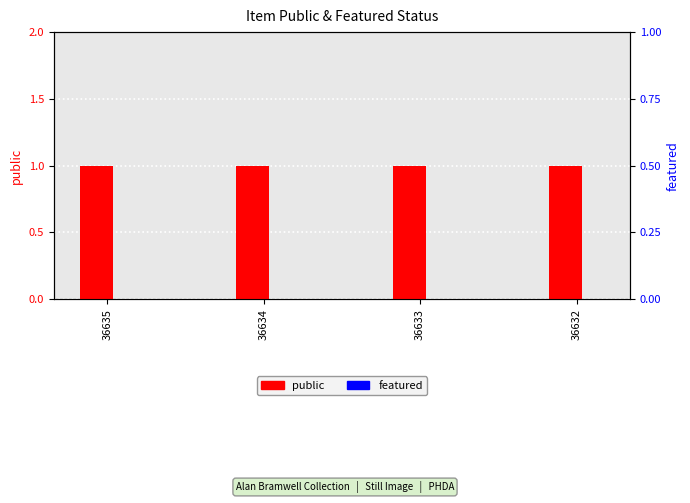

Reading left to right, list all the values displayed in this chart.

public: 1	1	1	1
featured: 0	0	0	0